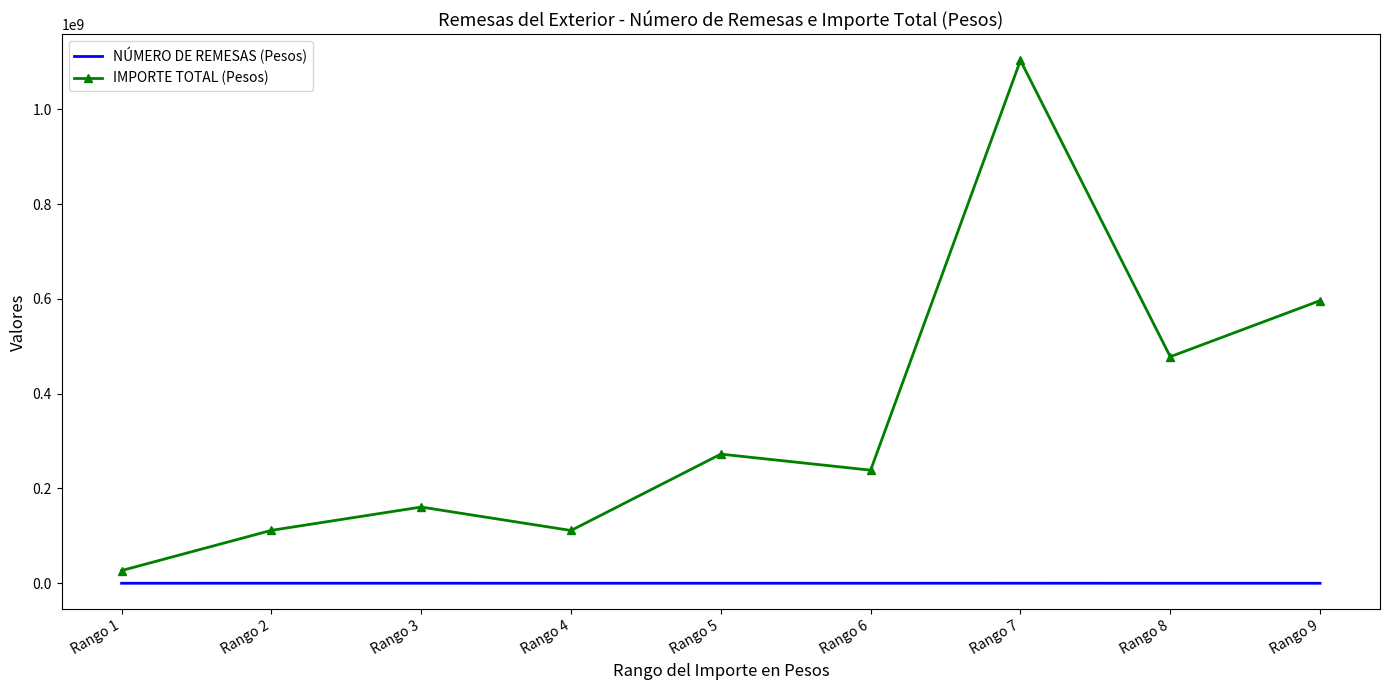

What is the sum of all IMPORTE TOTAL (Pesos) values?

3099363336.4